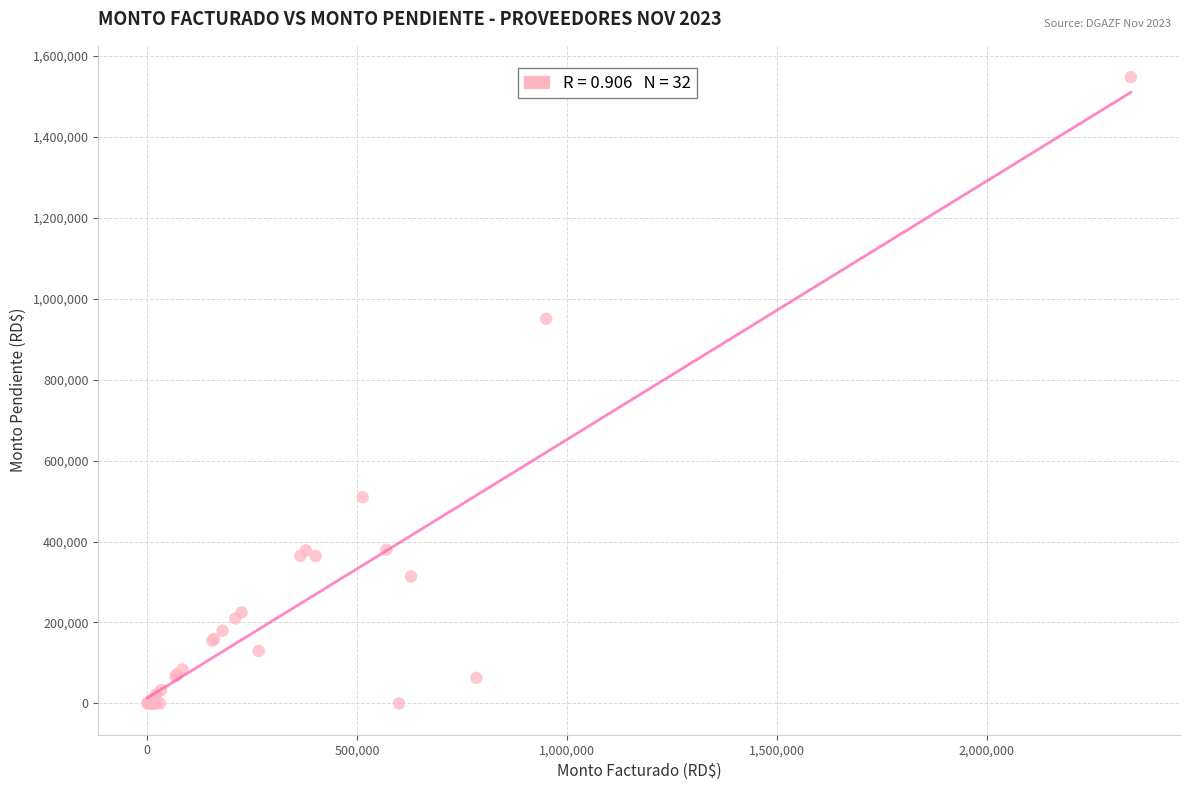

What Y value in the scatter plot is closest to 773933?

950691.5